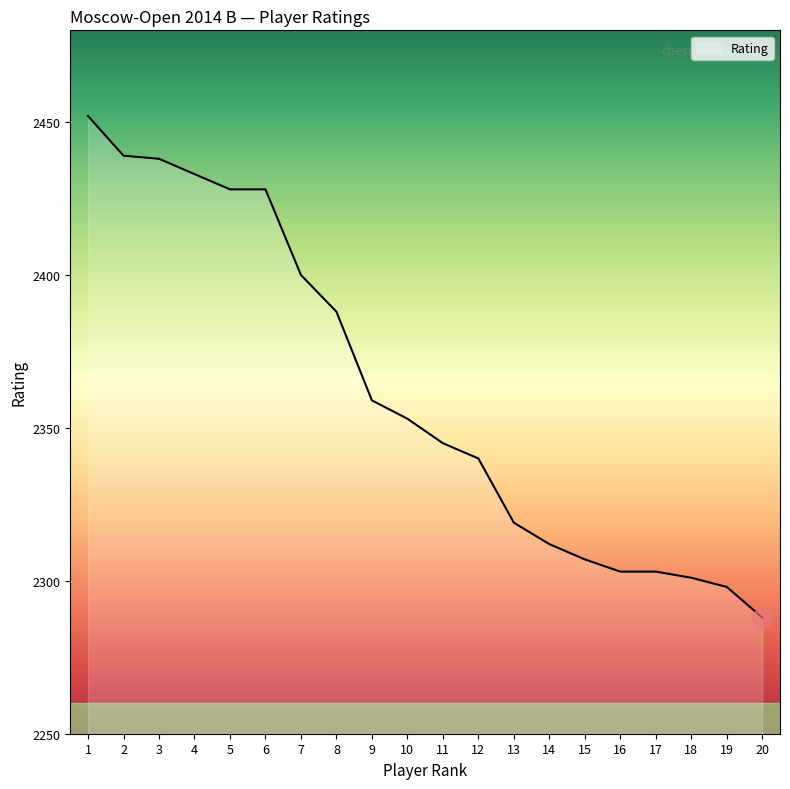

What is the difference between the values at 15 and 1?

145